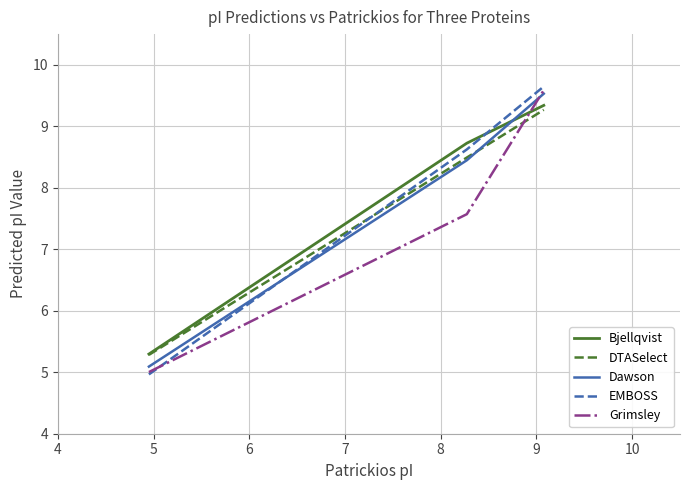

What is the maximum value shown in the chart?

9.6